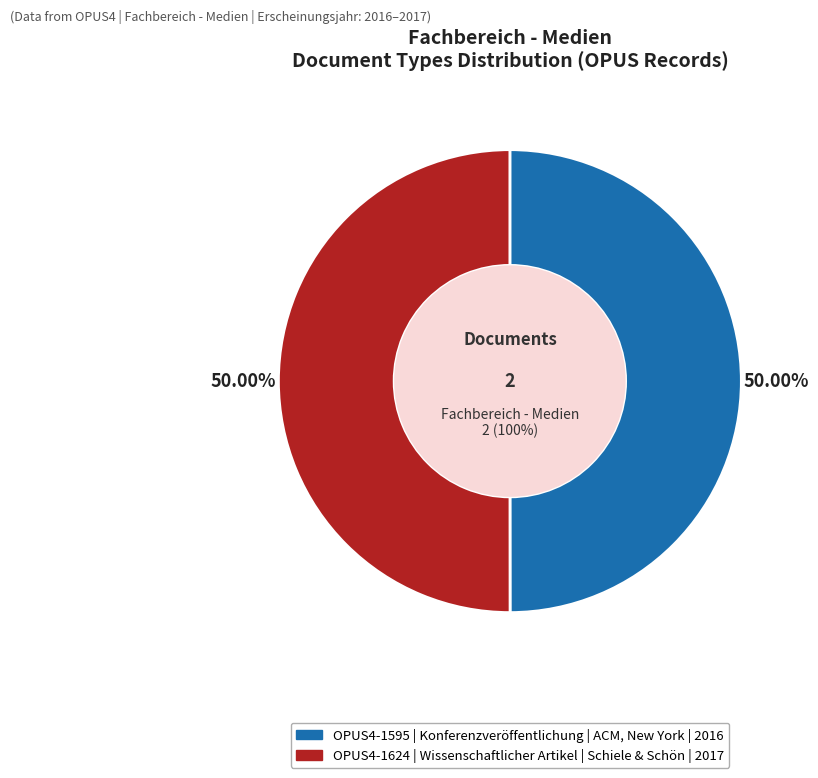

To the nearest percent, what portion does OPUS4-1595 (Konferenzveröffentlichung, 2016) represent?

50%